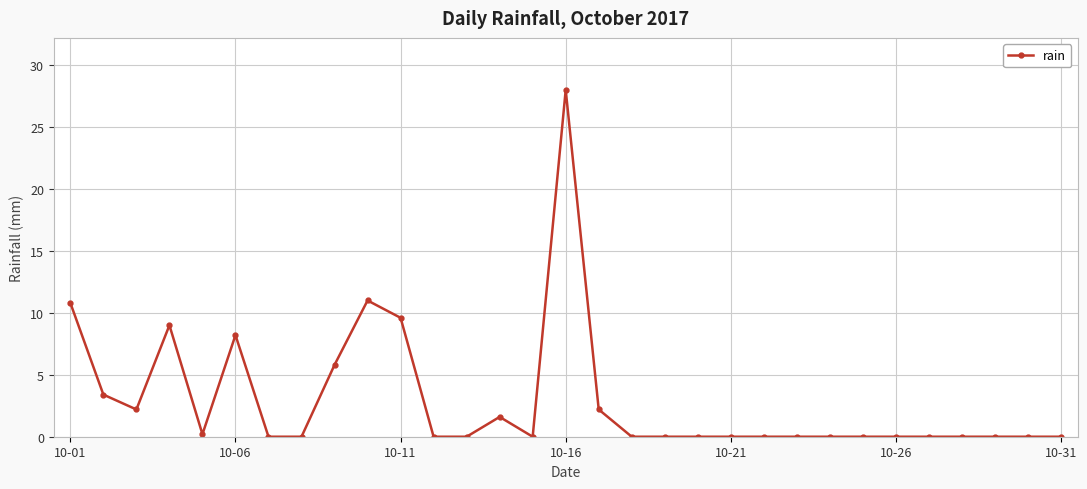

True or false: the data has more than 0 interior local peaks.

True